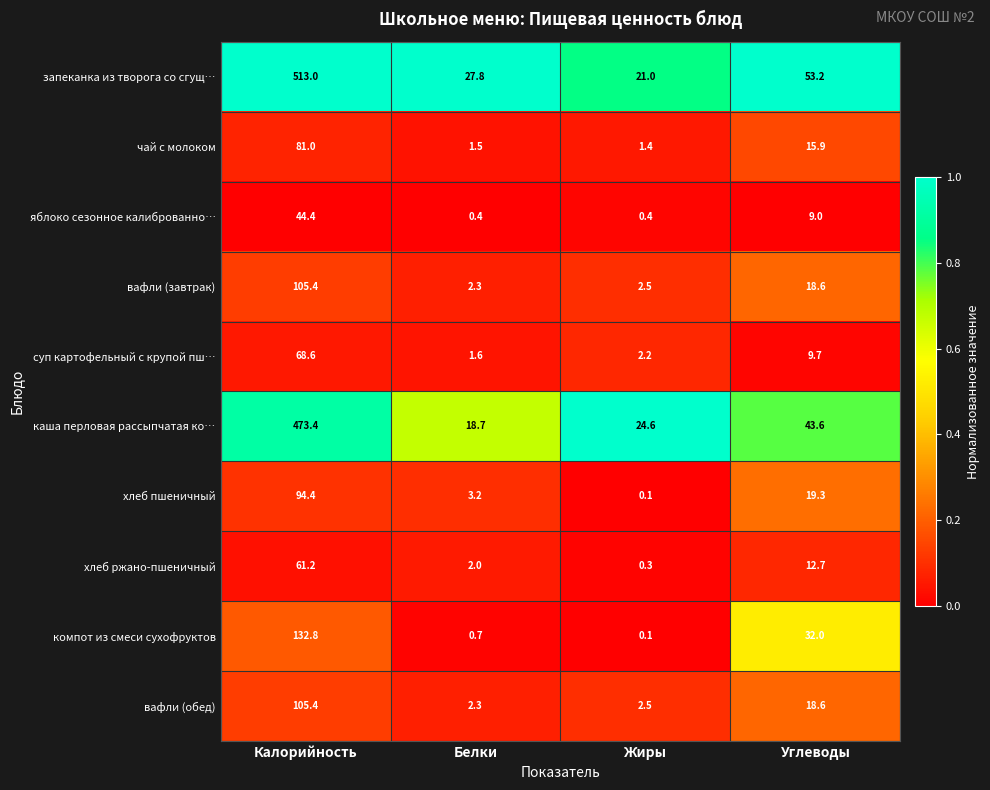

Is it true that чай с молоком equals 1.4 at Жиры?

True